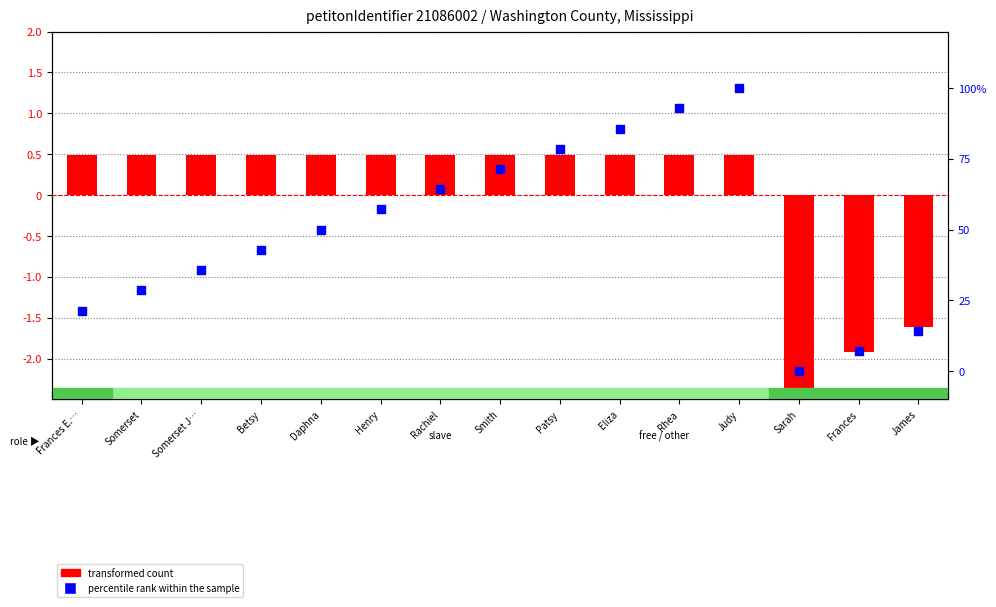

What is the total value across all series at Judy?

100.5